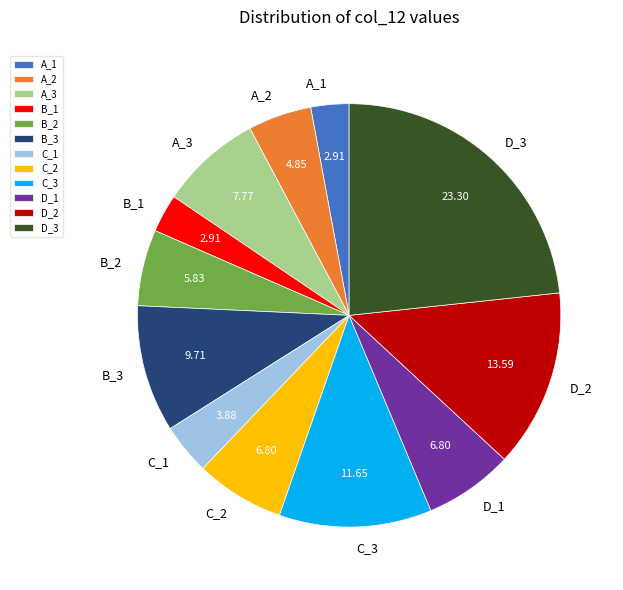

Which slice is the largest?

D_3